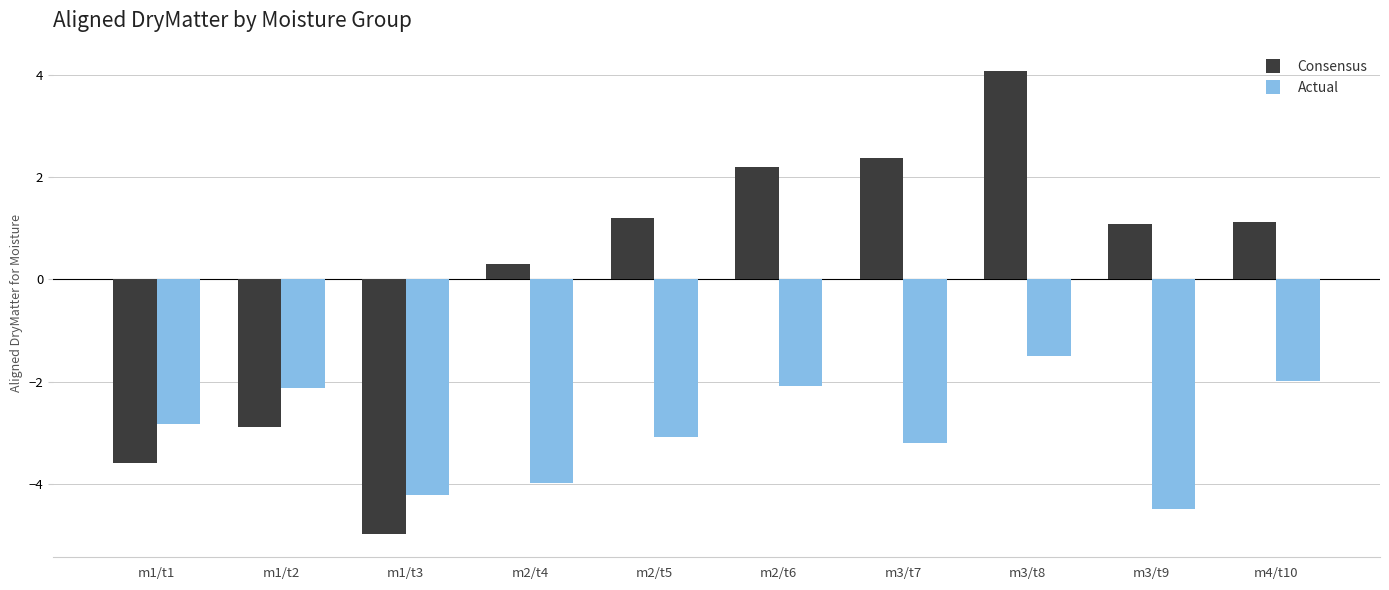

What is the difference between the Consensus values at m3/t7 and m3/t8?

1.7